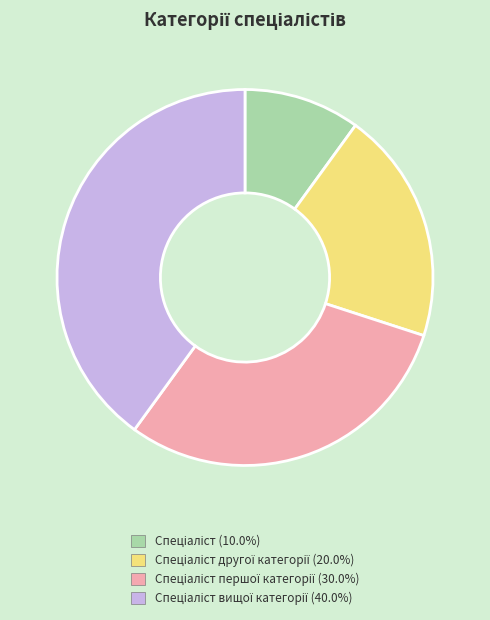

Does any single category account for the majority?

No